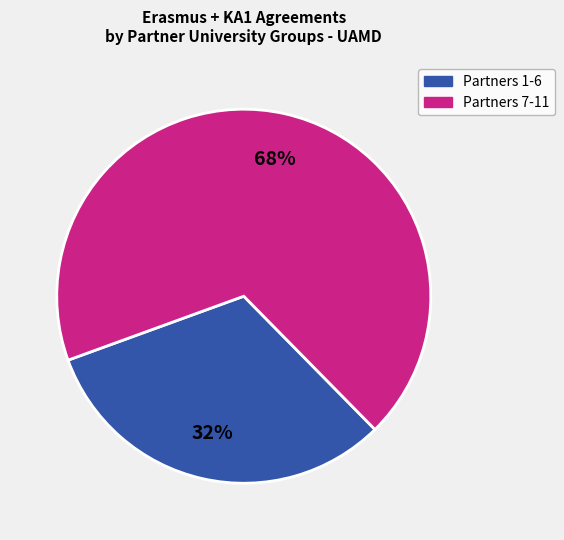

Combined, do Partners 7-11 and Partners 1-6 account for over 50%?

Yes